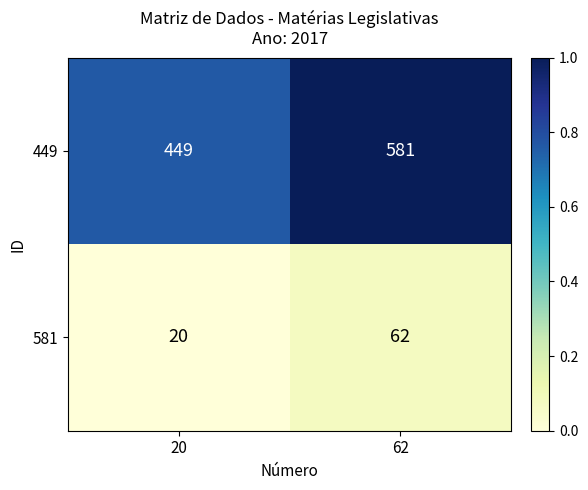

What is the approximate value of 581 at 62?

62